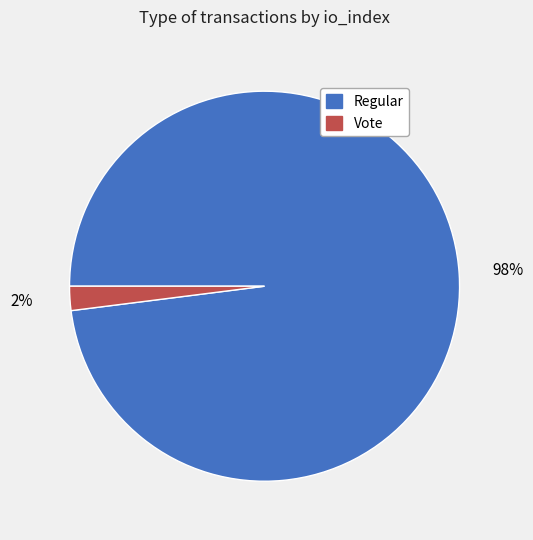

Count the number of slices in the pie.

2